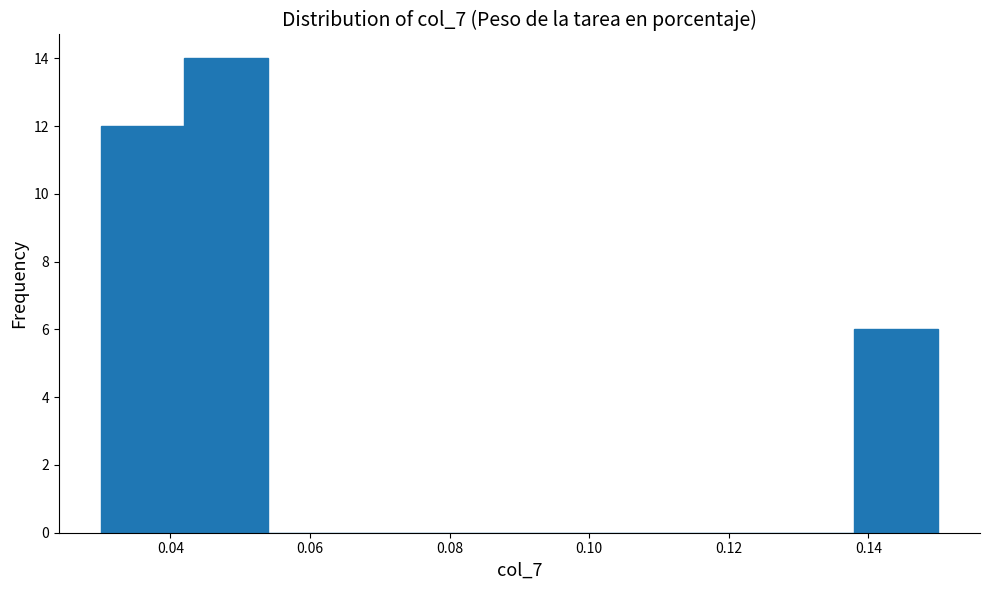

How tall is the bar that spans 0.138 to 0.150 on the x-axis? The values are not printed on the chart, so give them approximately, as read against the axis.

6